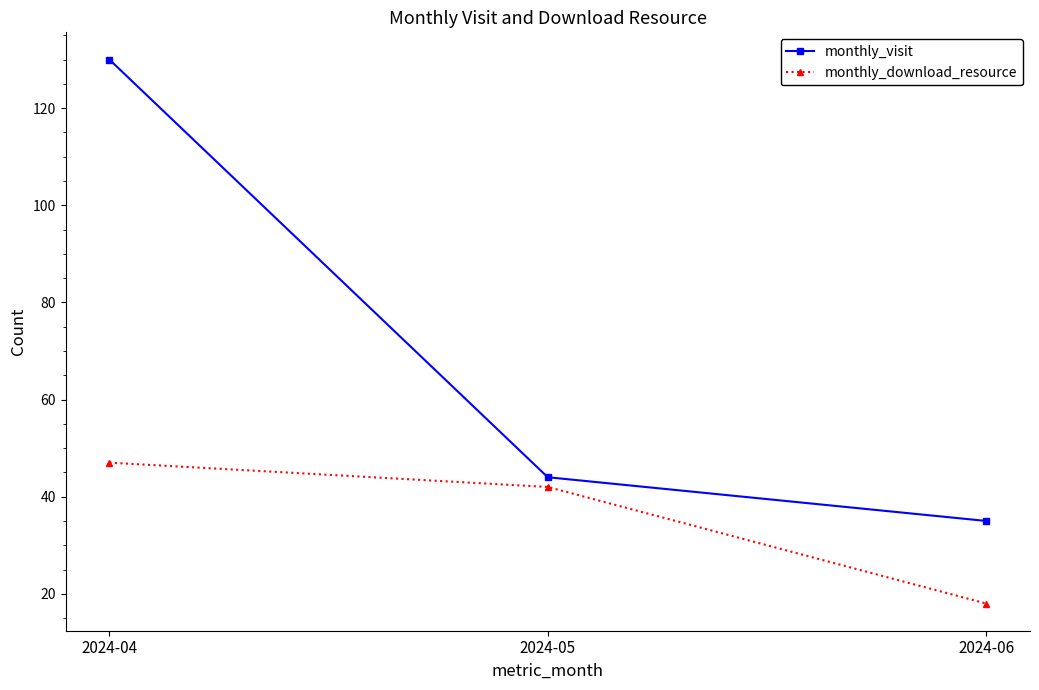

Rank the series at 2024-05 from lowest to highest value.

monthly_download_resource, monthly_visit